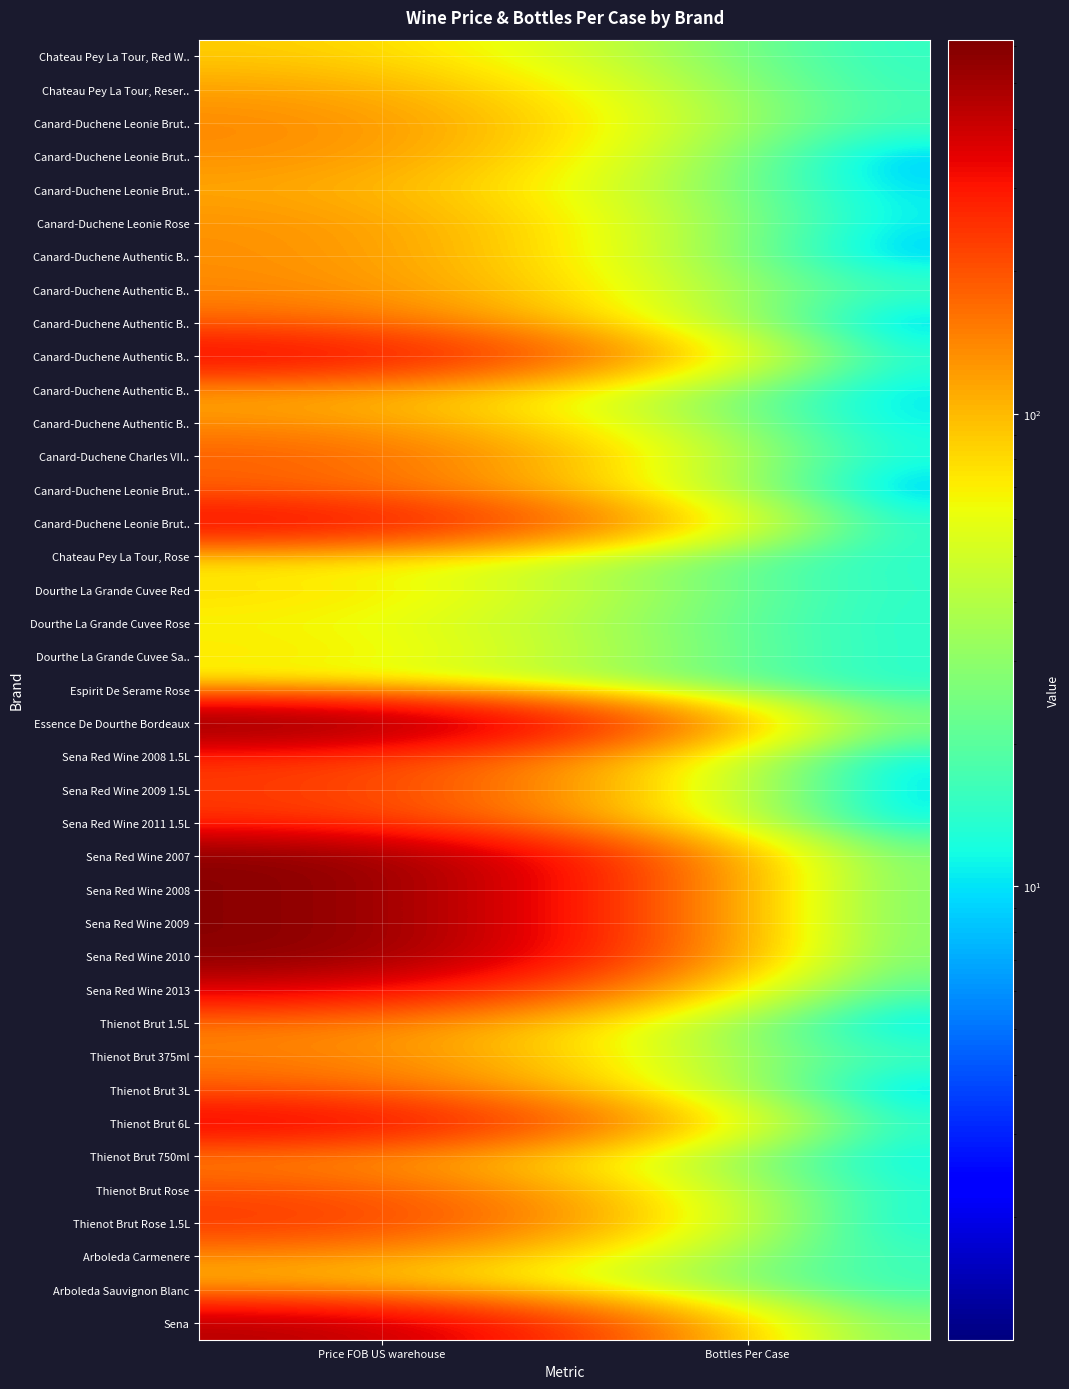

Which has a higher value, Price FOB US warehouse or Bottles Per Case?

Price FOB US warehouse